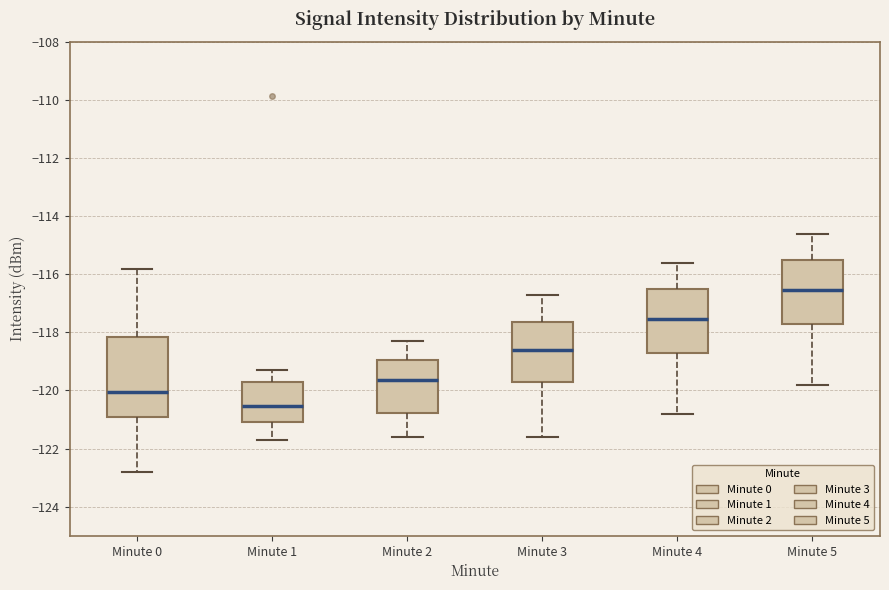

Reading left to right, transcribe this box plot: for each box, give where its median line is, the range the box spans, and where its two whiskers end, as read against the y-axis. The values are not printed on the chart, so give them approximately, as read against the axis.

Minute 0: median -120.0, box -121.0 to -118.2, whiskers -122.8 to -115.8
Minute 1: median -120.6, box -121.0 to -119.8, whiskers -121.6 to -119.2
Minute 2: median -119.6, box -120.8 to -119.0, whiskers -121.6 to -118.2
Minute 3: median -118.6, box -119.8 to -117.6, whiskers -121.6 to -116.6
Minute 4: median -117.6, box -118.8 to -116.6, whiskers -120.8 to -115.6
Minute 5: median -116.6, box -117.8 to -115.6, whiskers -119.8 to -114.6